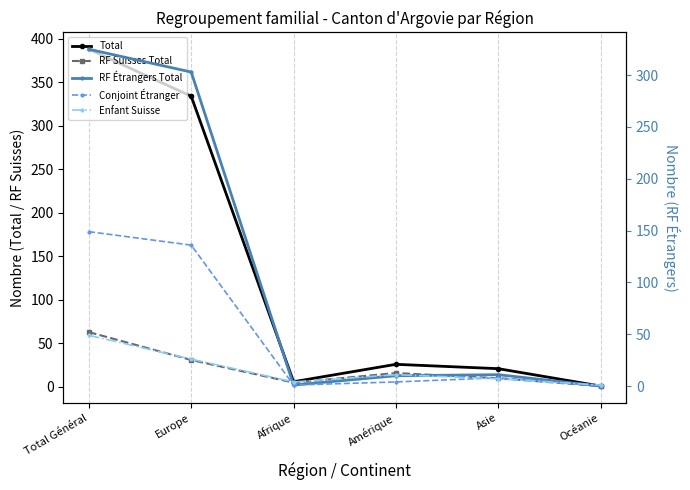

What is the sum of the Conjoint Étranger values at Asie and Total Général?

157